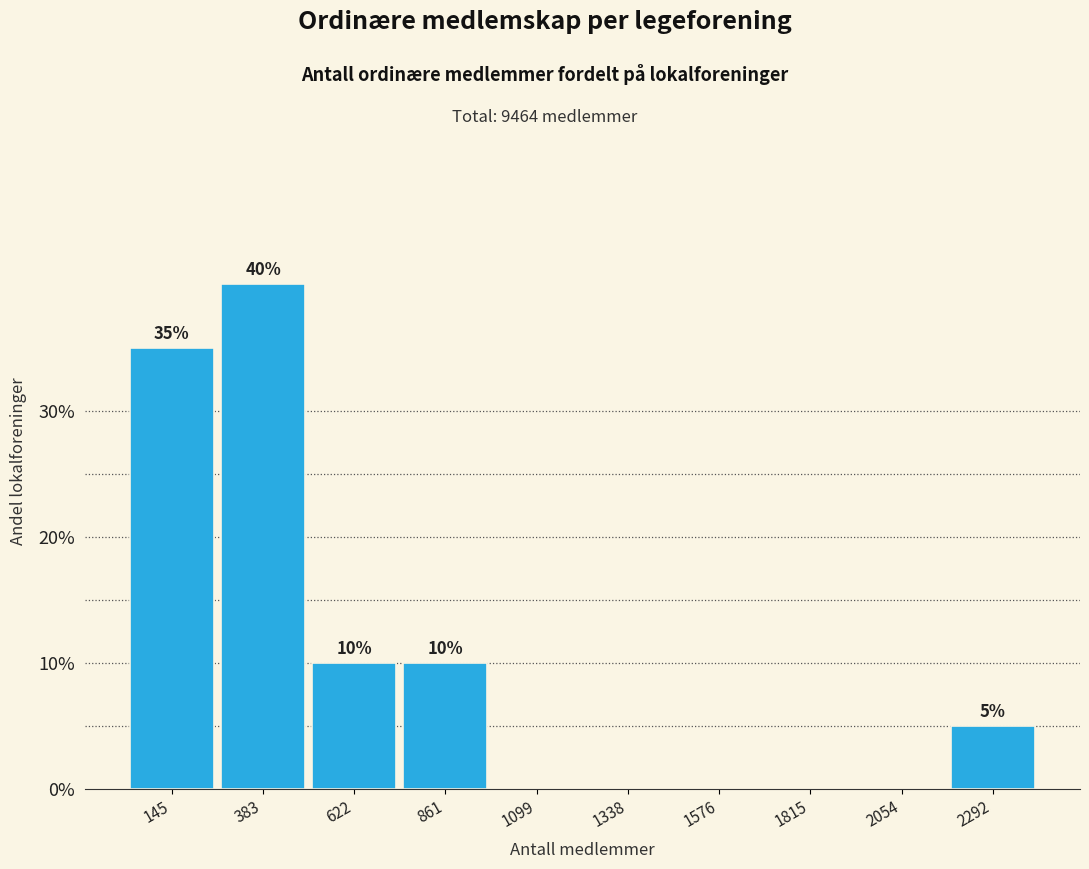

Which range on the x-axis has the tallest bar?

250 to 500